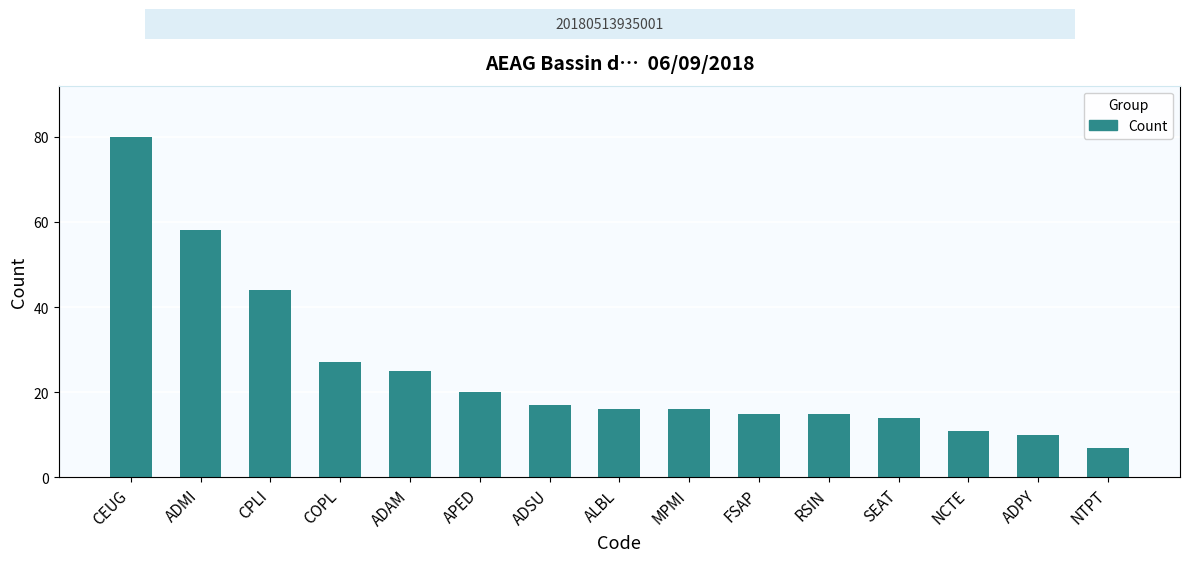

Read the value at ADAM.

25